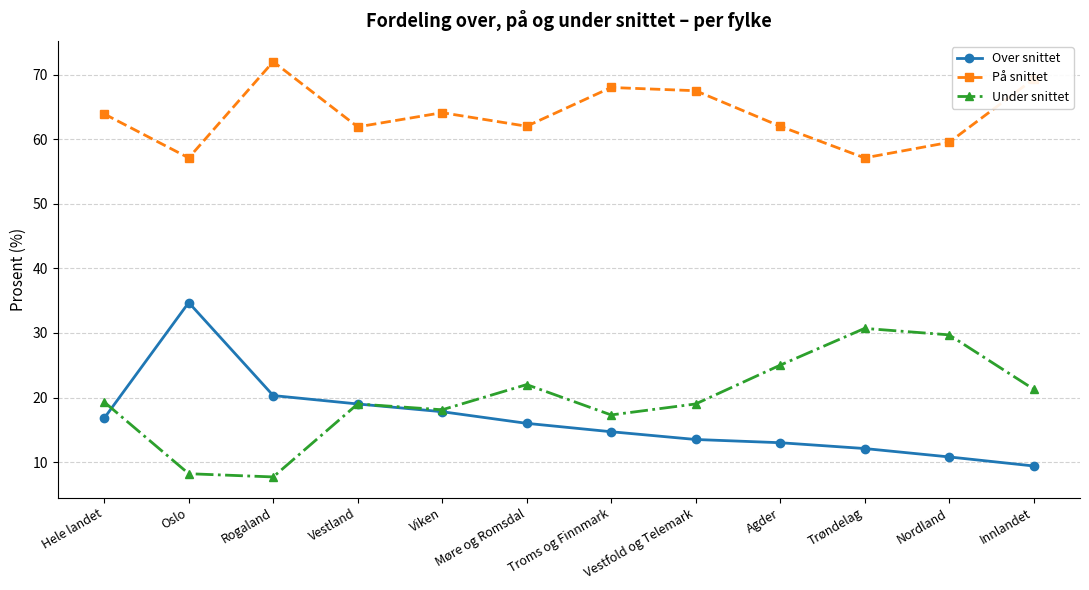

True or false: På snittet and Over snittet cross at least once.

False